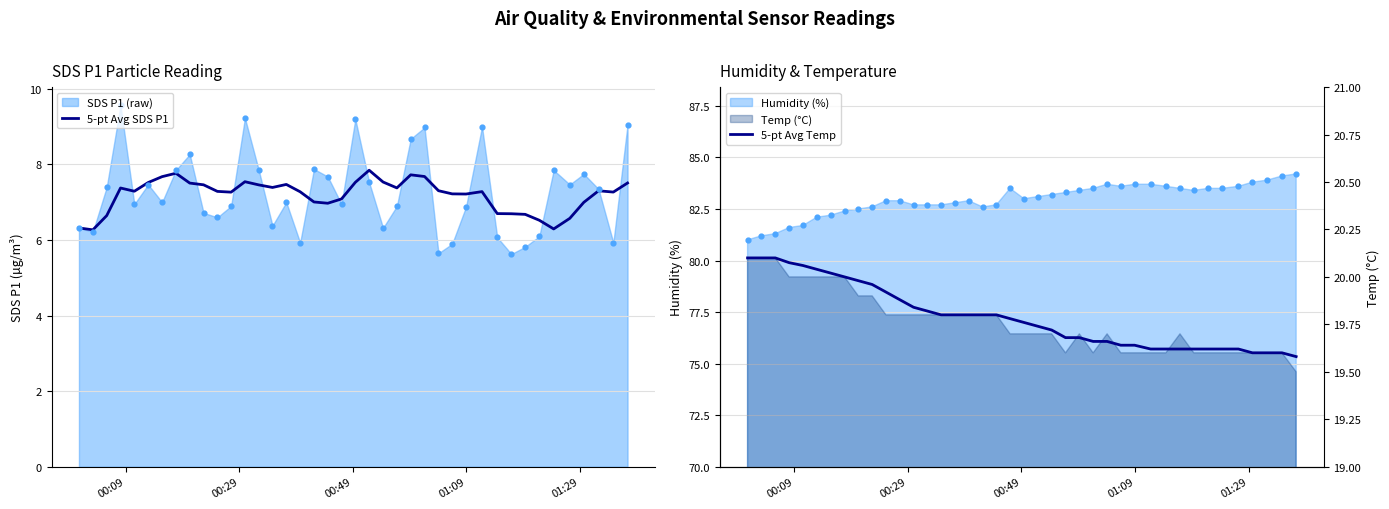

What is the lowest value of the 5-pt Avg SDS P1 series?

6.3